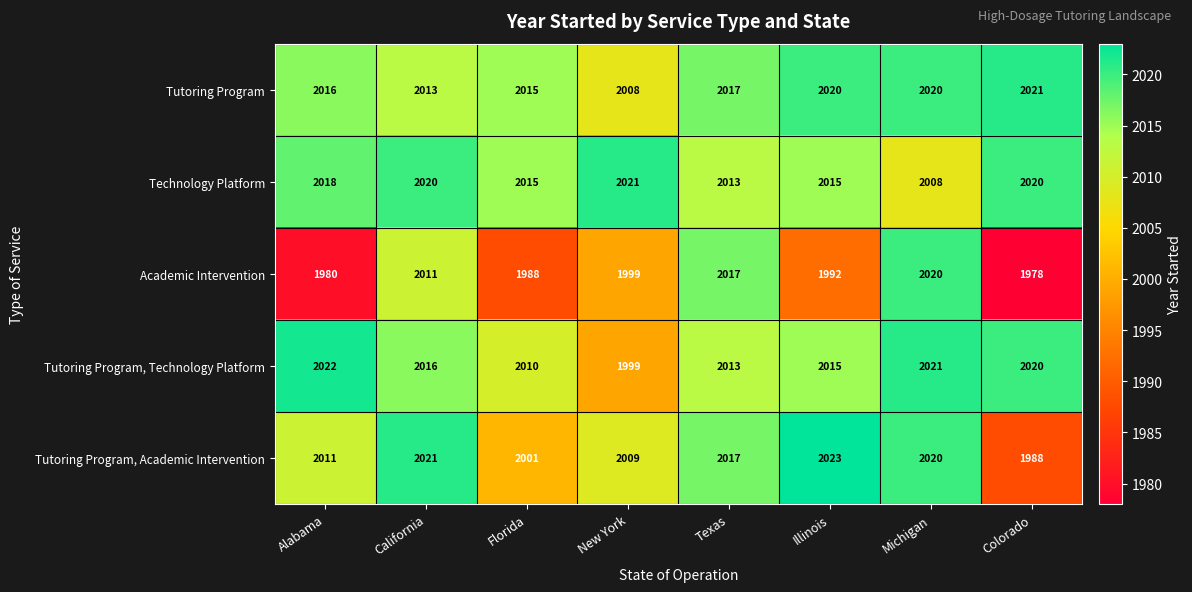

At how many categories does at least one series exceed 2018?

6